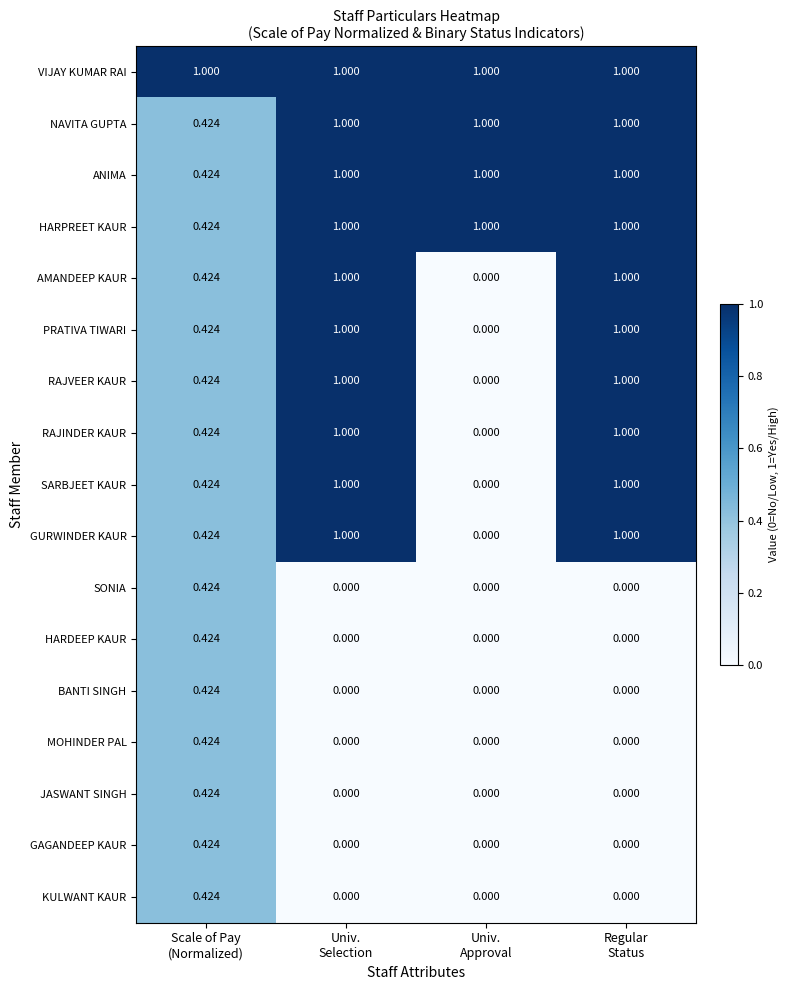

Which series has the largest total across all categories?

VIJAY KUMAR RAI